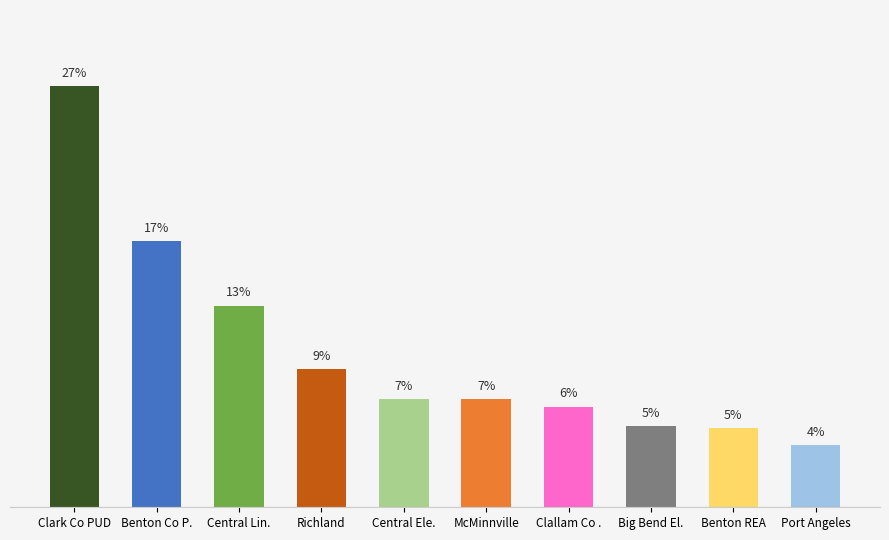

Which has a higher value, Port Angeles or Clallam Co .?

Clallam Co .